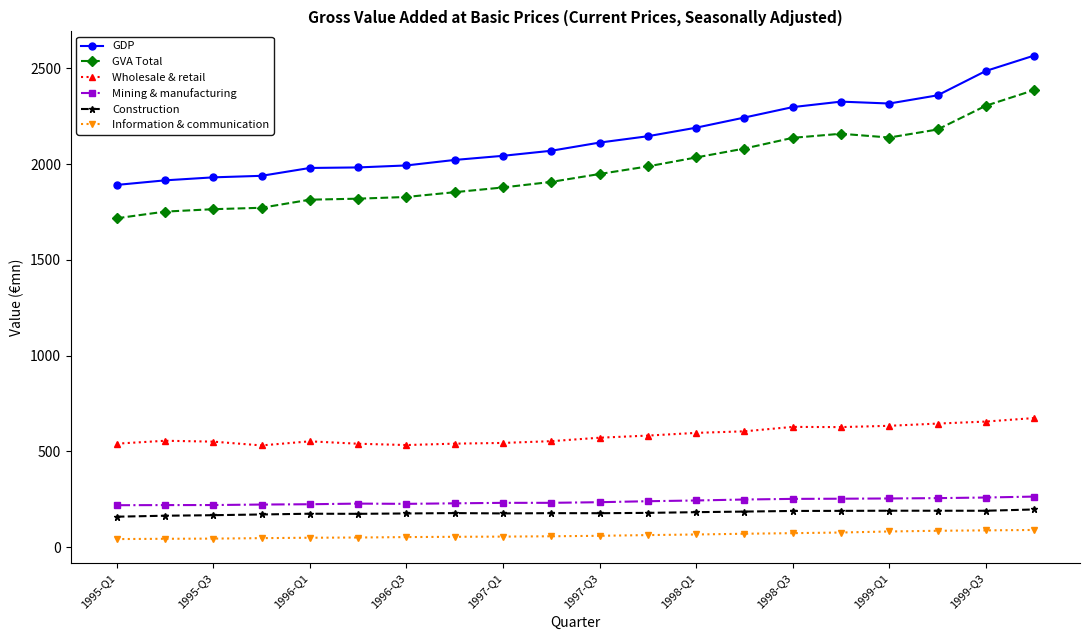

Which series has the widest spread of values?

GDP